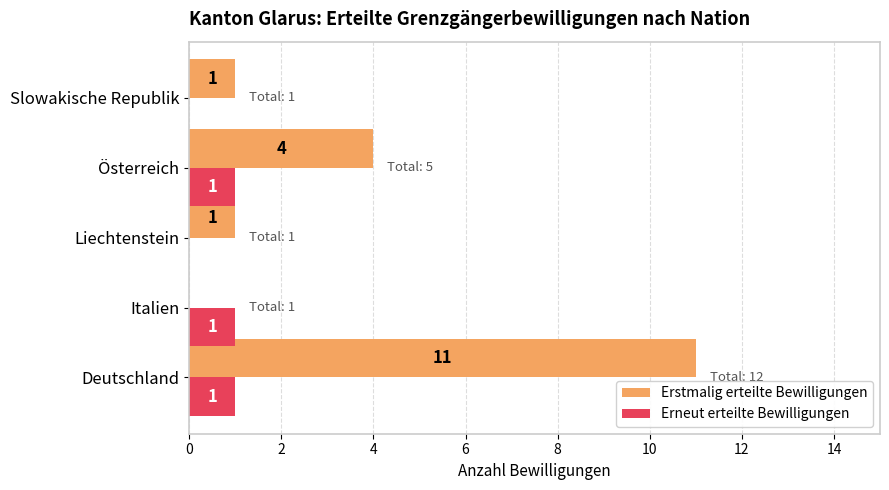

At which category is the sum across all series the highest?

Deutschland